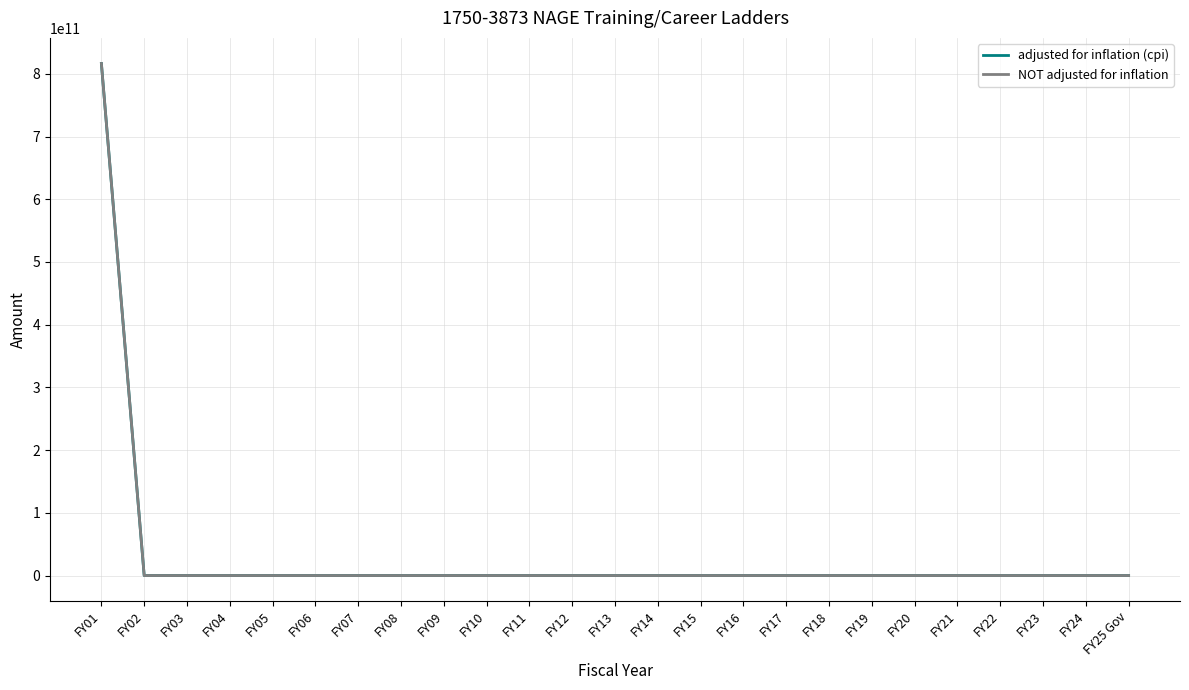

Is this an area chart (filled region under the line)?

No